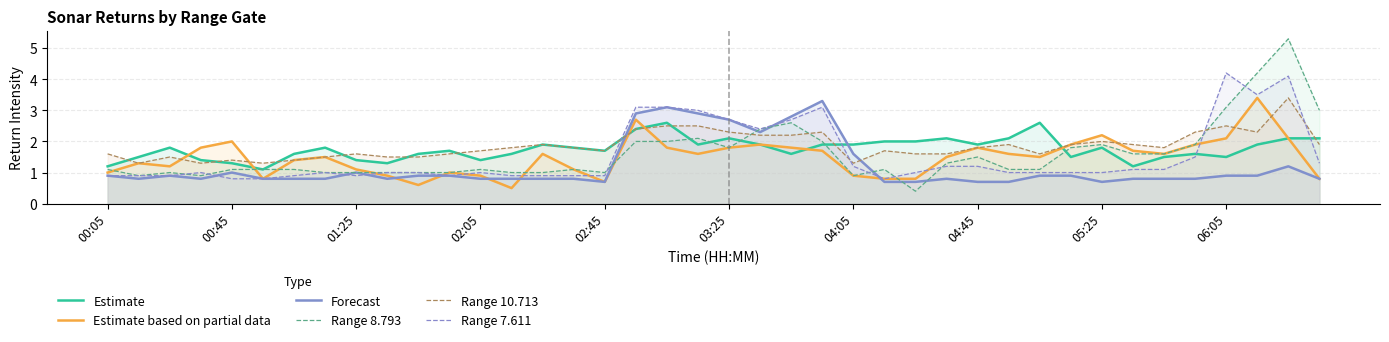

What is the sum of all Range 10.713 values?

74.3